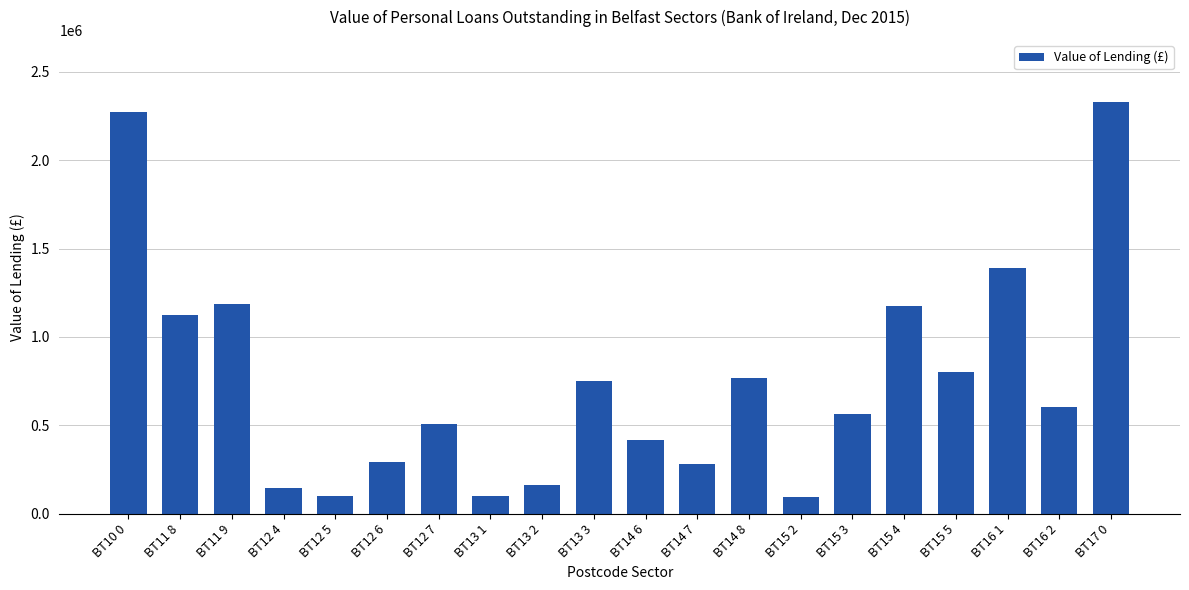

What is the change in value from BT15 4 to BT16 1?

+217380.4